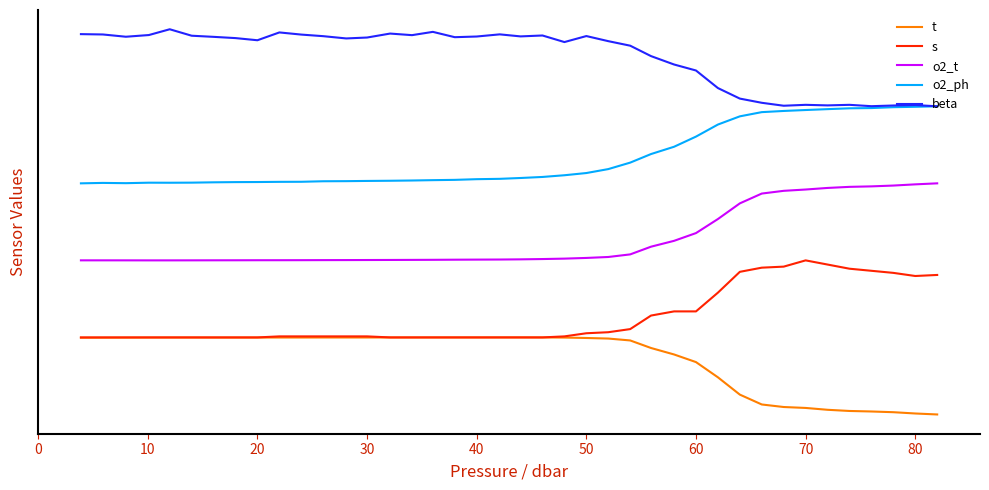

Does the chart display data point markers on the line(s)?

No